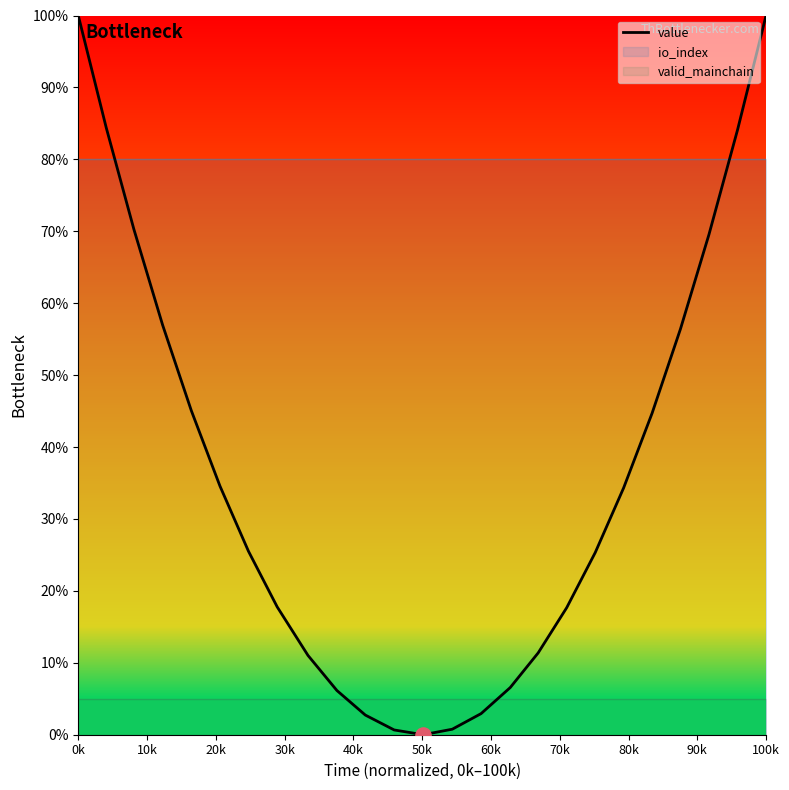

Is it true that value equals 173.2 at 100k?

False